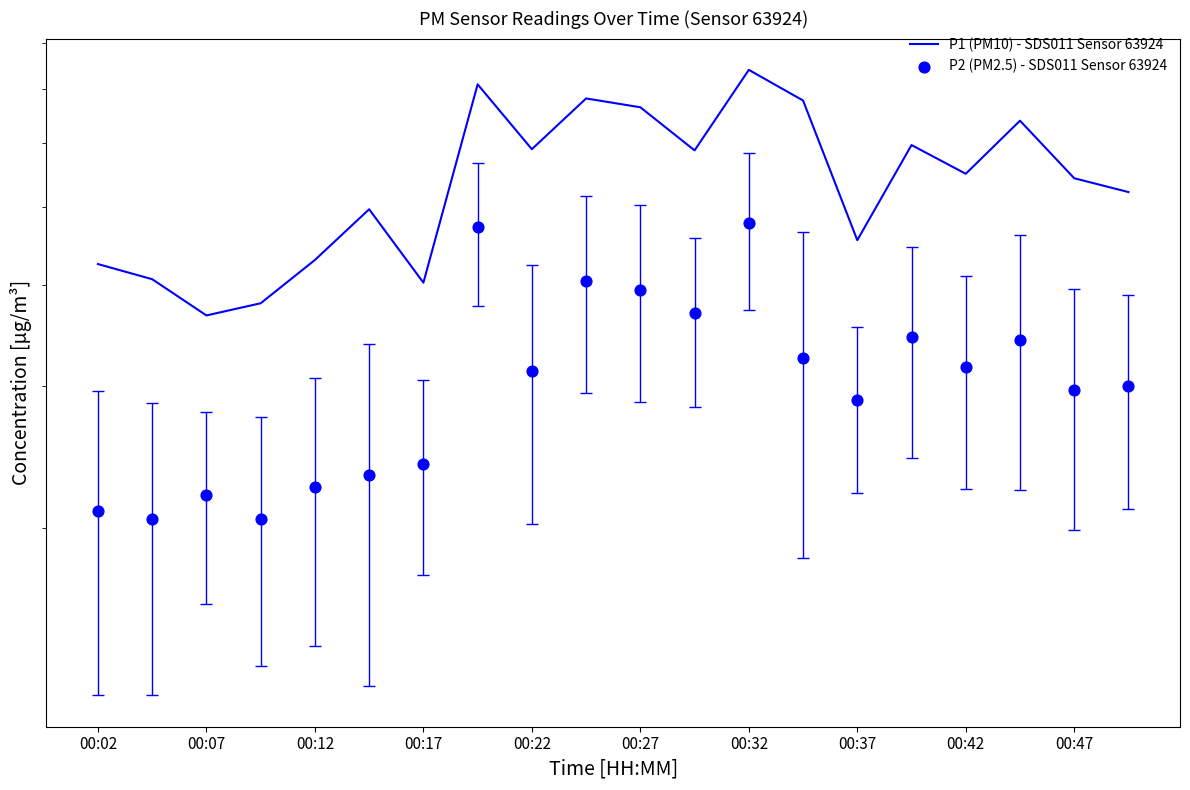

What is the total value across all series at 00:07?

5.9